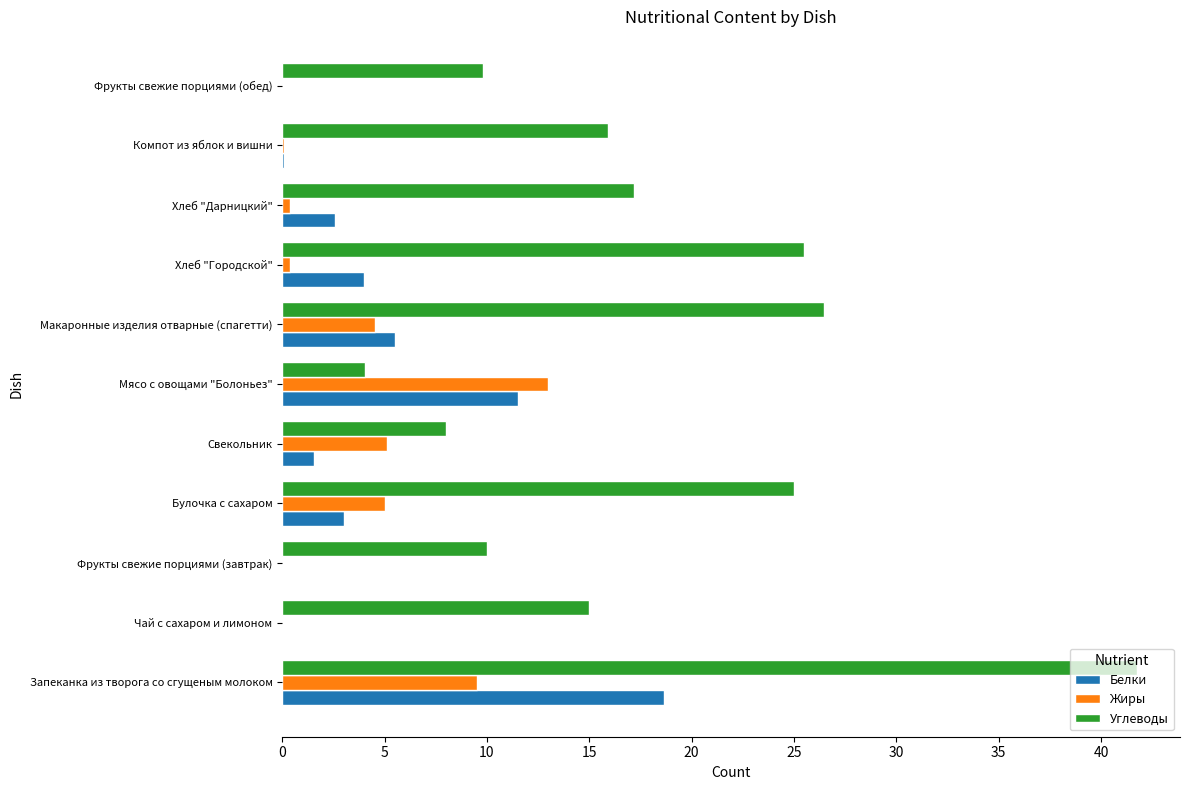

At which category is the sum across all series the highest?

Запеканка из творога со сгущеным молоком